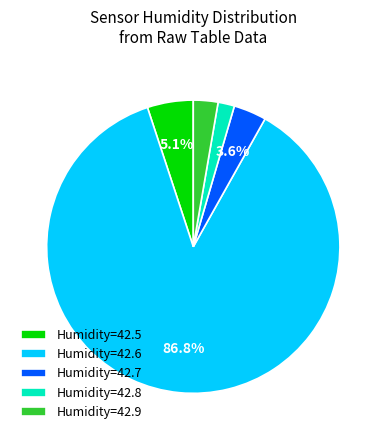

To the nearest percent, what is the average slice percentage?

20%